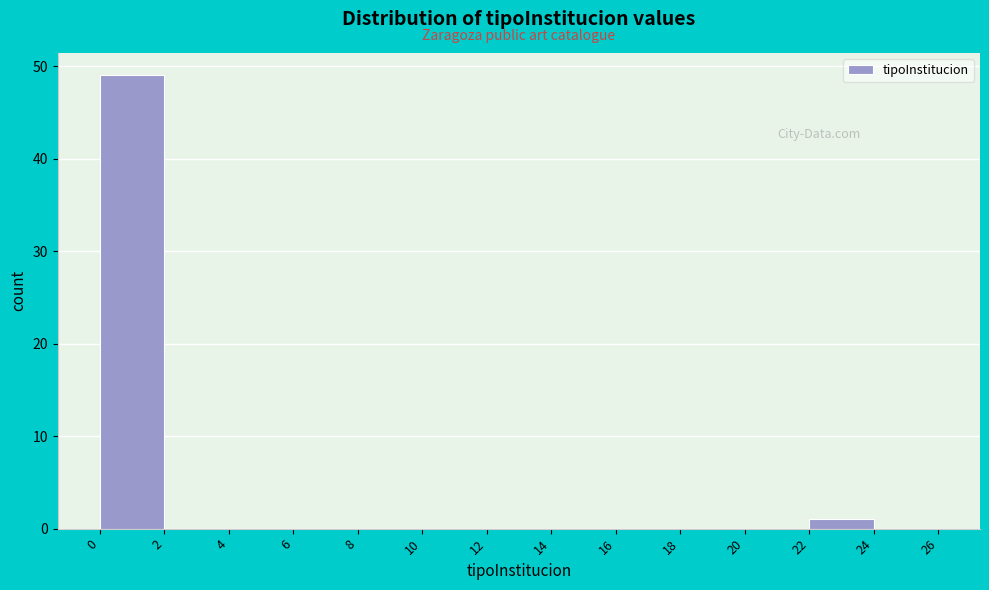

What is the height of the bar covering 0 to 2 on the x-axis? The values are not printed on the chart, so give them approximately, as read against the axis.

49